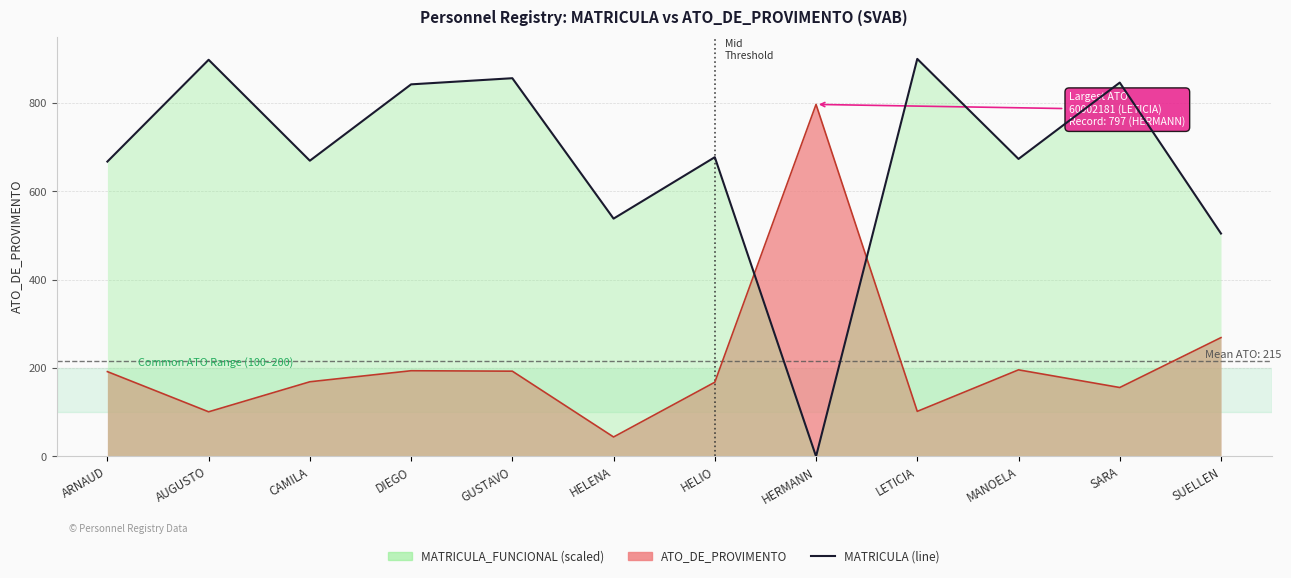

What is the sum of all values?

8074.2